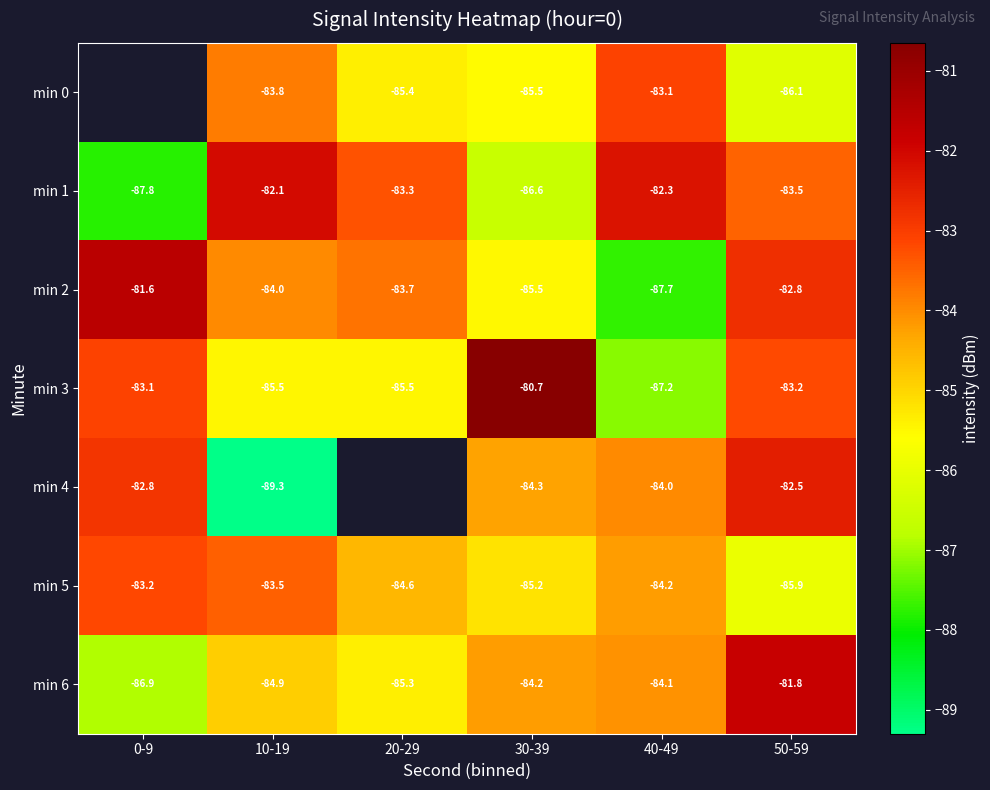

Is the value of min 1 at 0-9 greater than the value of min 3 at 20-29?

No